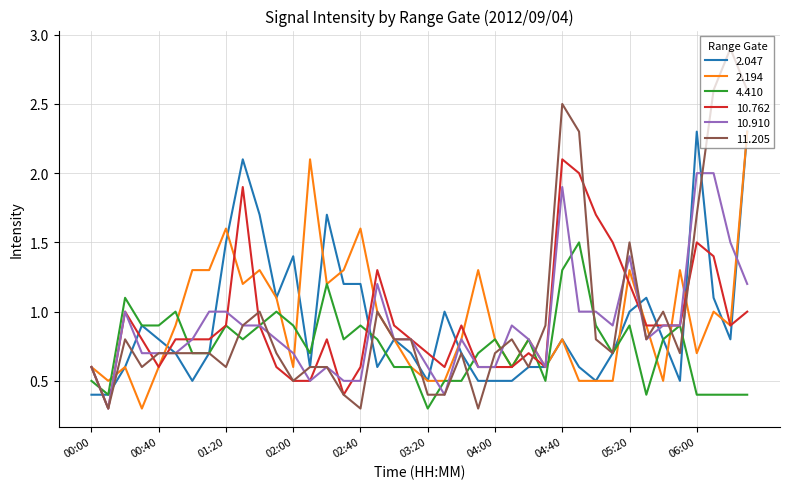

What is the lowest value of the 2.194 series?

0.3